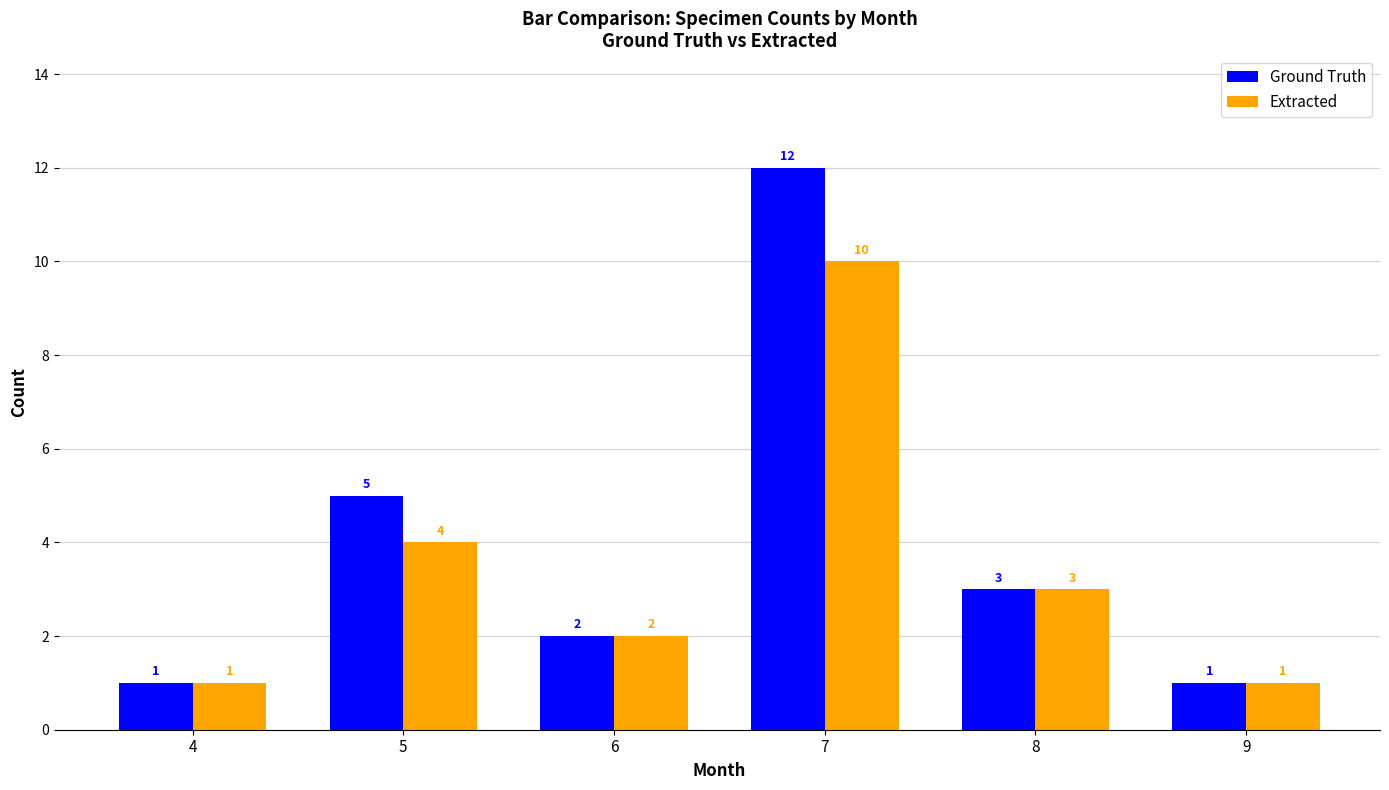

What are all the series names shown in the legend?

Ground Truth, Extracted